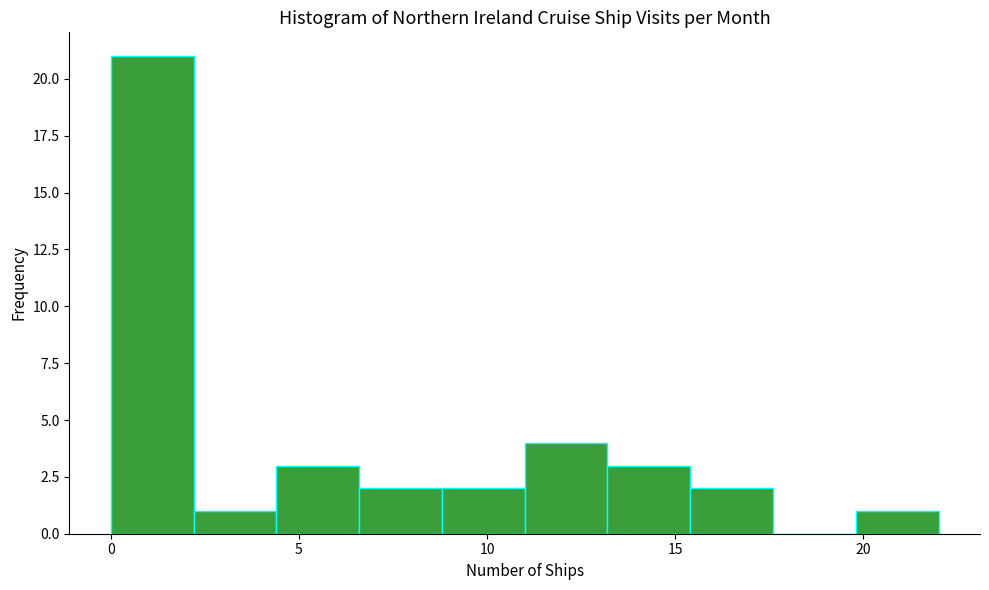

Reading left to right, transcribe this chart: for each bar, give the range it covers on the x-axis and its height. Neither the bar edges nor the heights are printed on the chart, so give them approximately, as read against the axes.

0.0 to 2.2: 21
2.2 to 4.4: 1
4.4 to 6.6: 3
6.6 to 8.8: 2
8.8 to 11.0: 2
11.0 to 13.2: 4
13.2 to 15.4: 3
15.4 to 17.6: 2
17.6 to 19.8: 0
19.8 to 22.0: 1